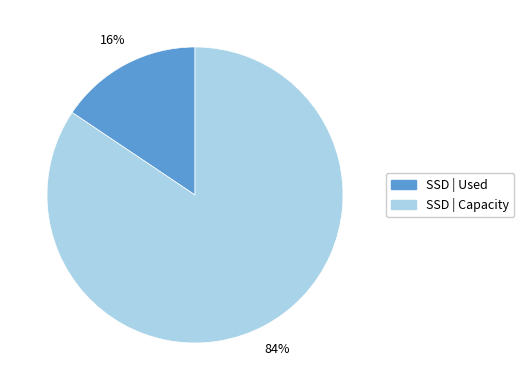

To the nearest percent, what is the average slice percentage?

50%